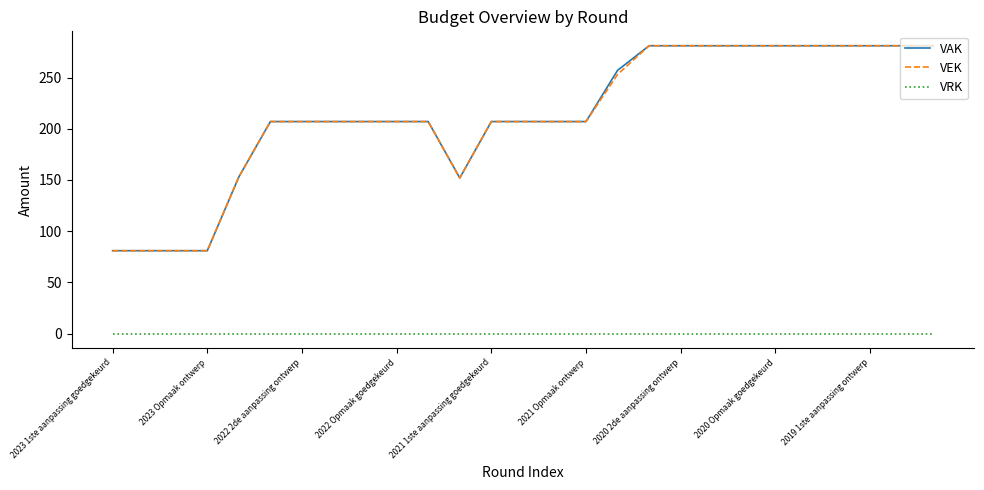

How many lines are shown in the chart?

3